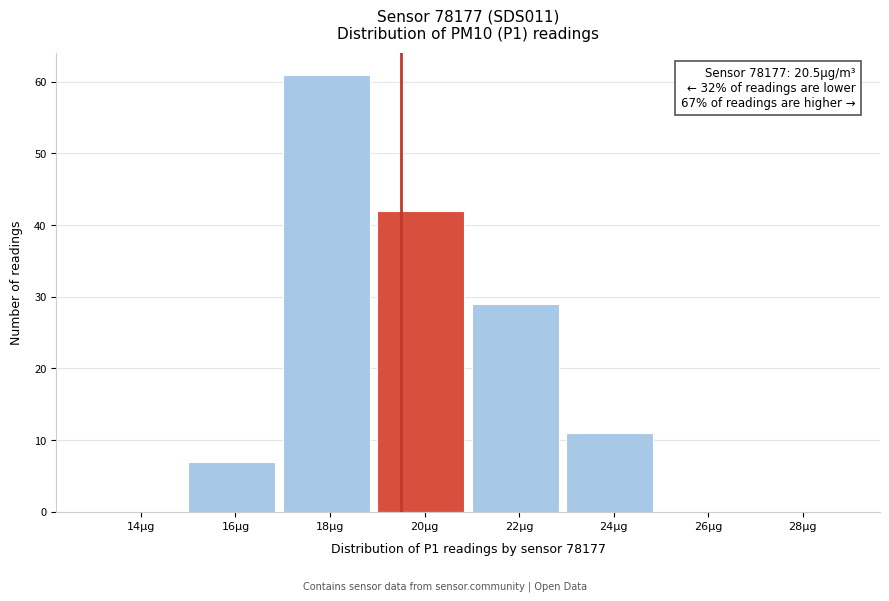

Reading right to left, what are all the values shown in this chart?

28μg=0	26μg=0	24μg=11	22μg=29	20μg=42	18μg=61	16μg=7	14μg=0